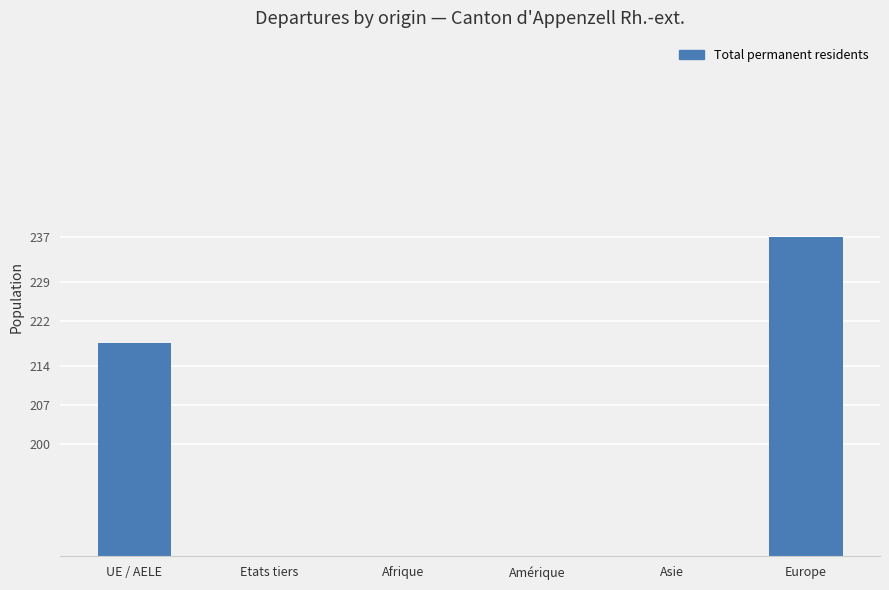

What is the label of the 4th bar from the right?

Afrique